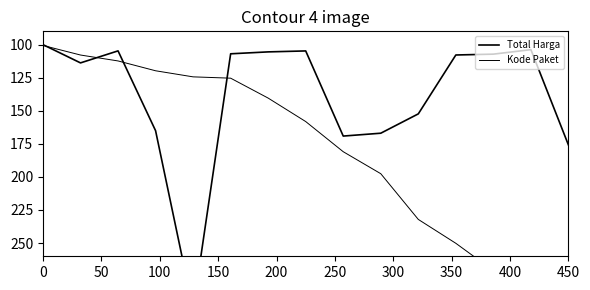

After their last crossing, which series has the higher values: Kode Paket or Total Harga?

Kode Paket